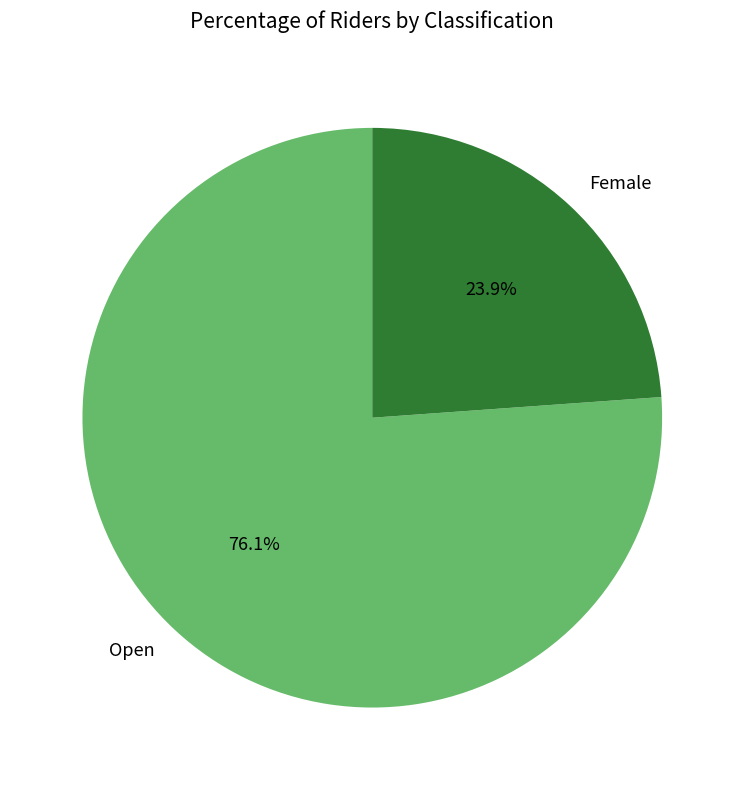

Between Open and Female, which is larger?

Open